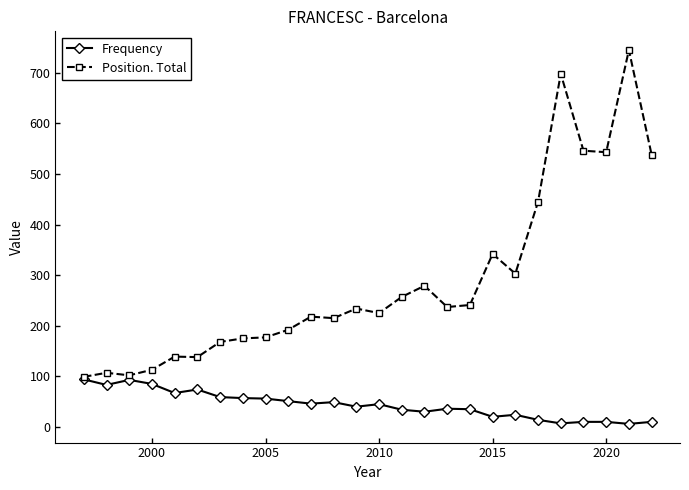

Which series has the largest range (max minus min)?

Position. Total